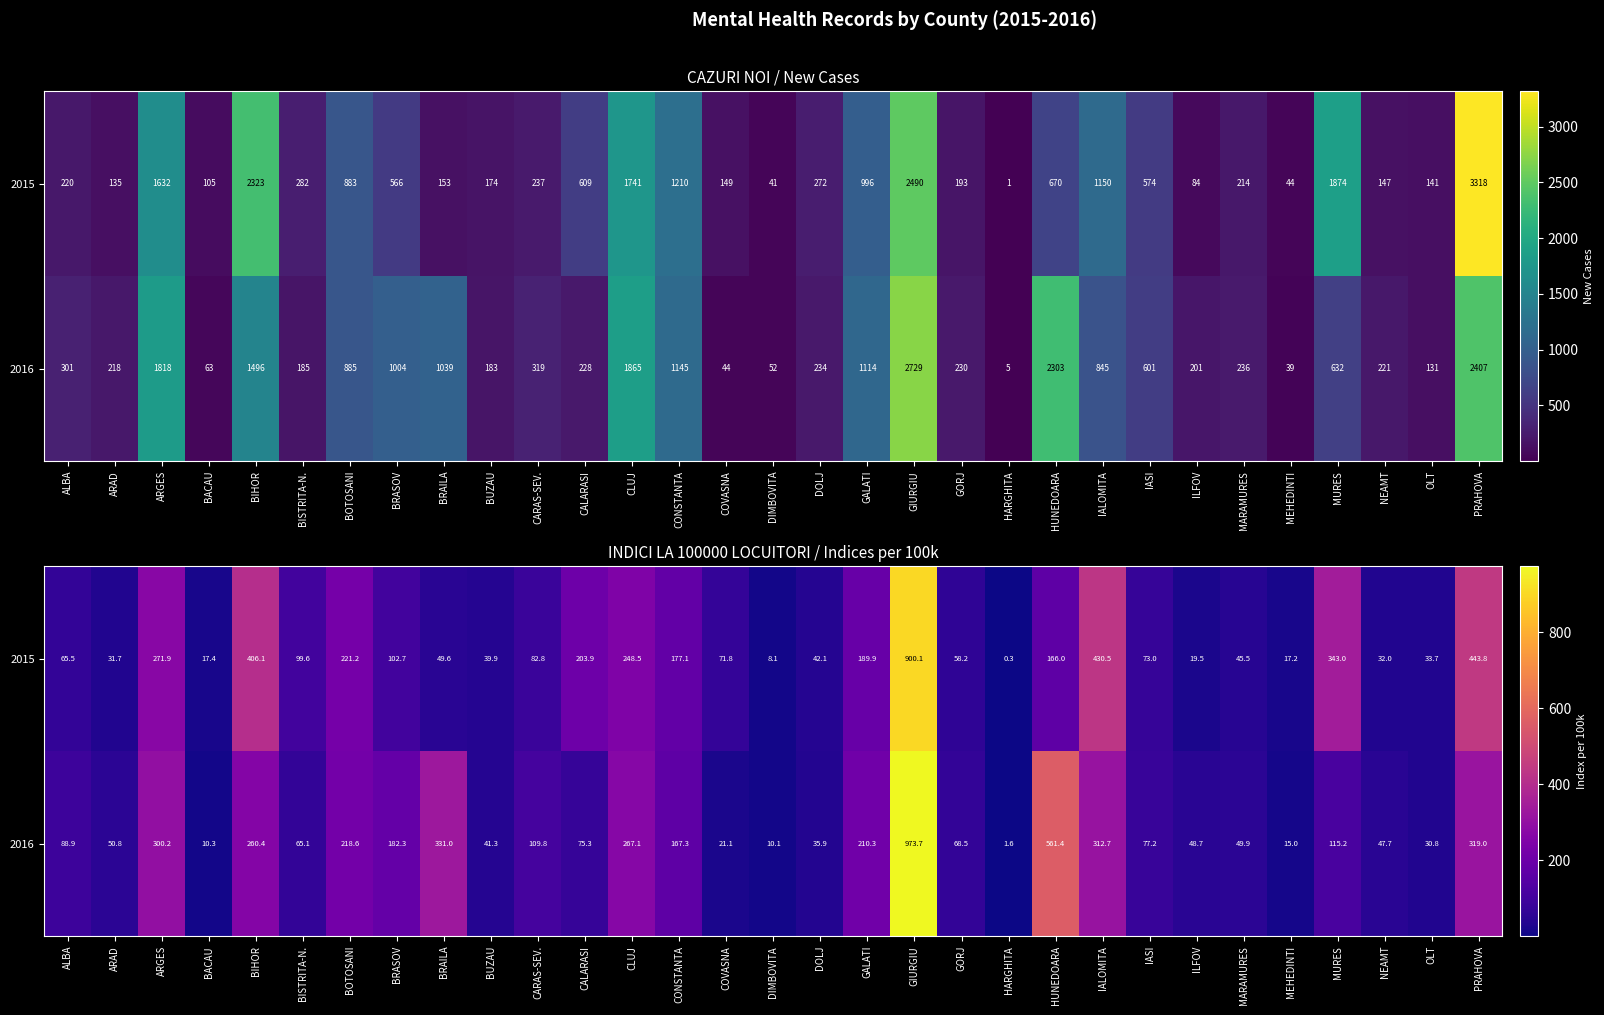

How many values in the 2016 series are below 77?

15